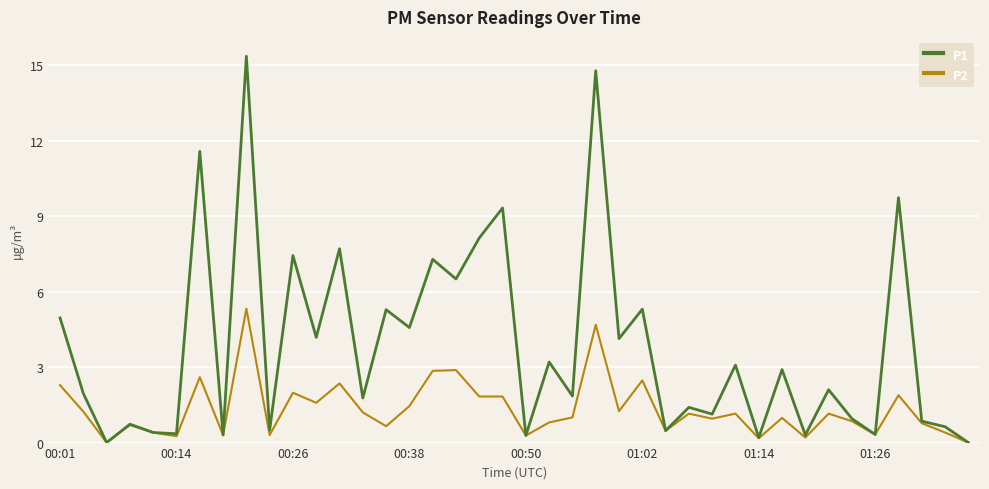

Rank the series by their average value, from highest to lowest.

P1, P2